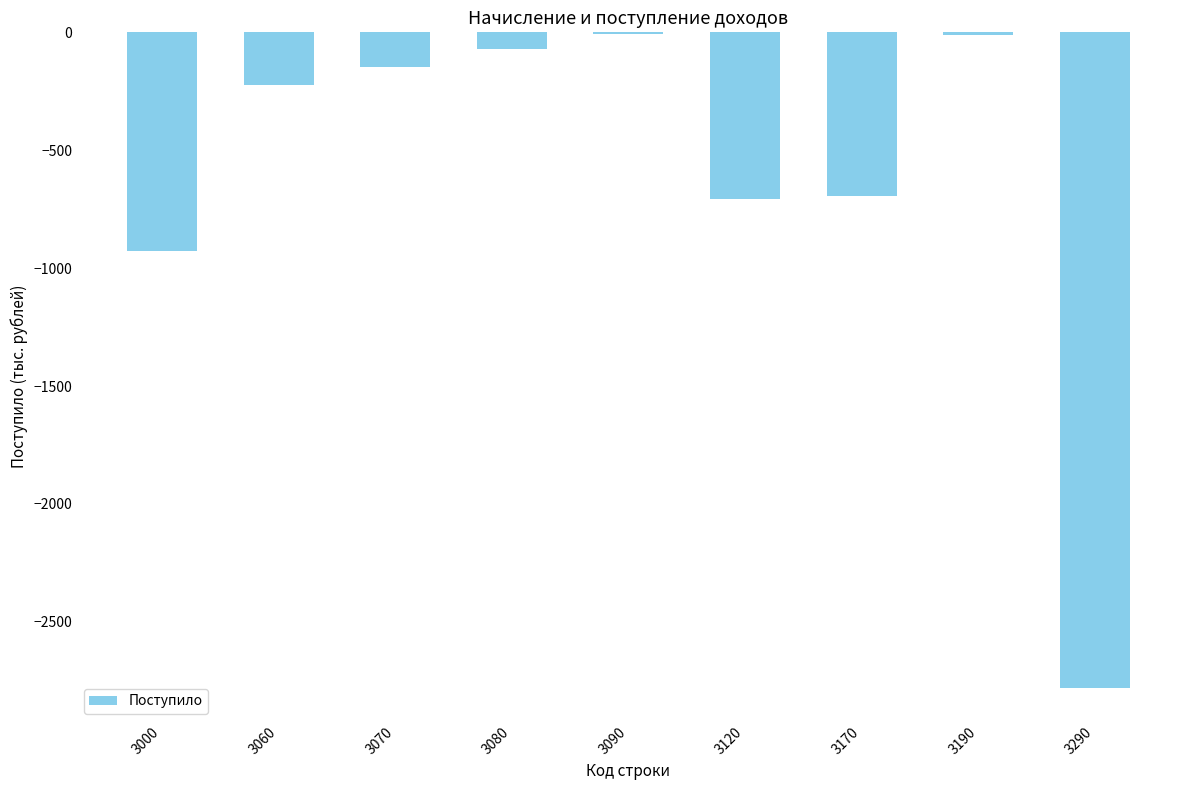

Is it true that the value at 3120 is -705?

True